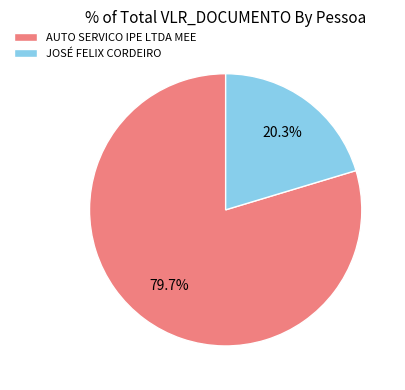

Do AUTO SERVICO IPE LTDA MEE and JOSÉ FELIX CORDEIRO together represent more than half of the pie?

Yes